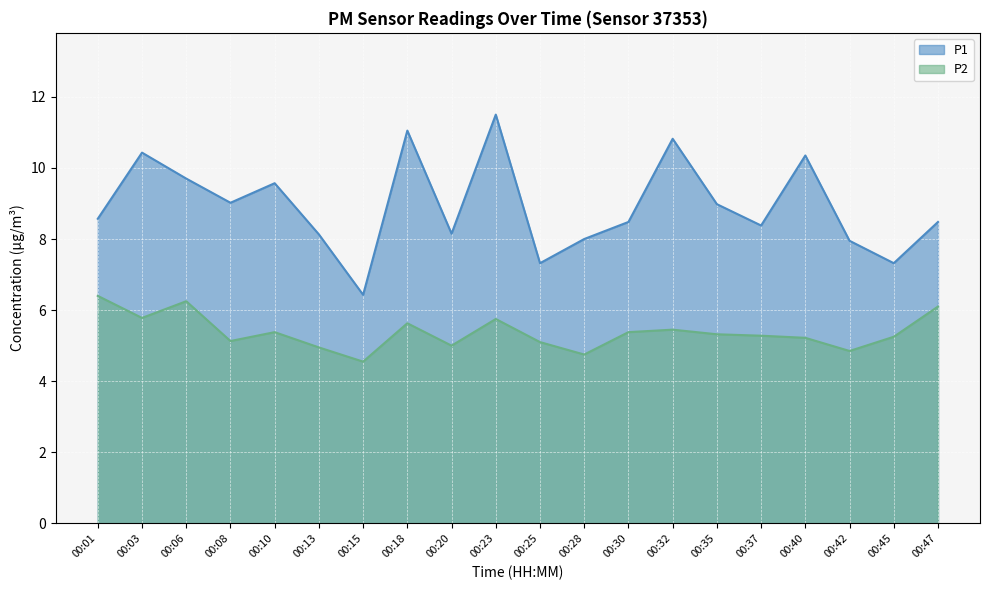

What is the value of the P2 point at the 7th from the left?

4.5